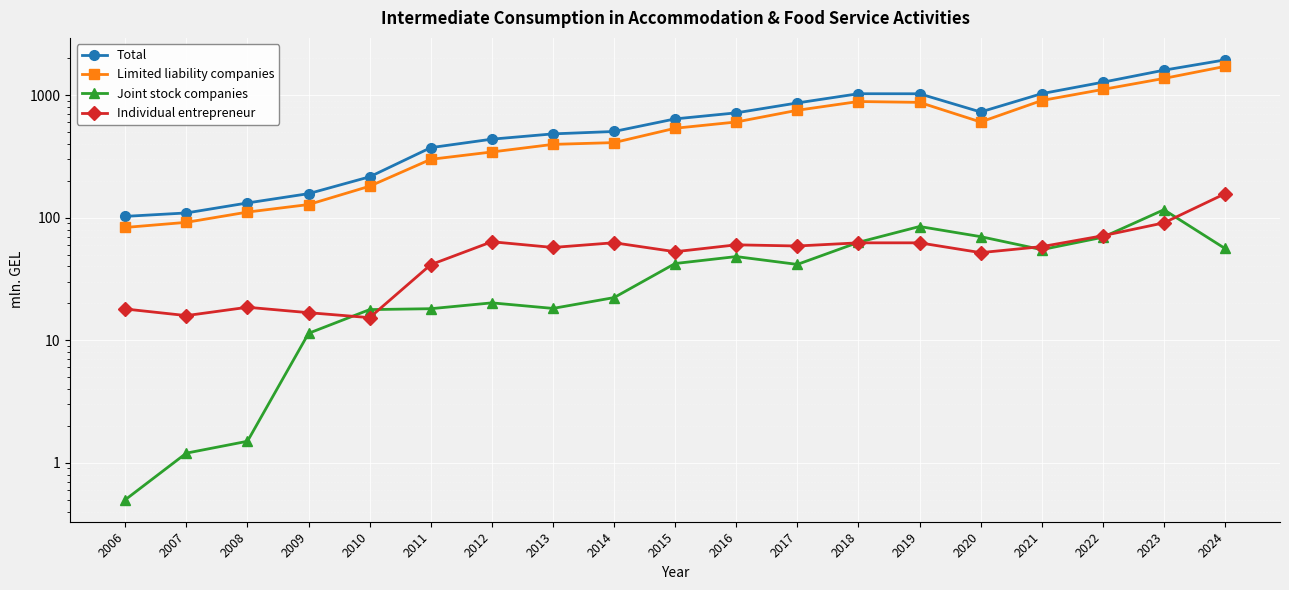

What is the sum of the Total values at 2018 and 2009?

1184.6